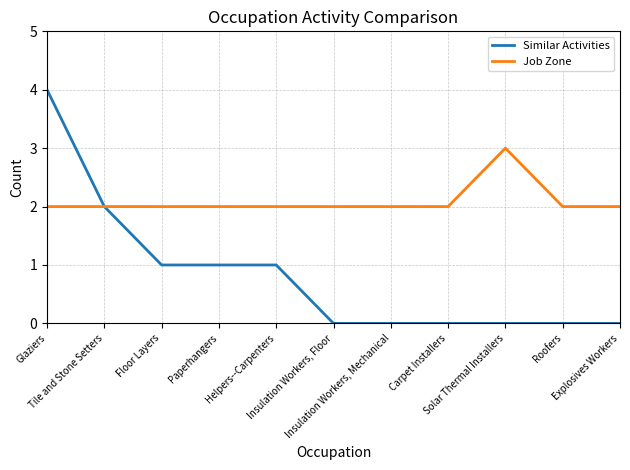

True or false: Similar Activities has a value of 0 at Roofers.

True